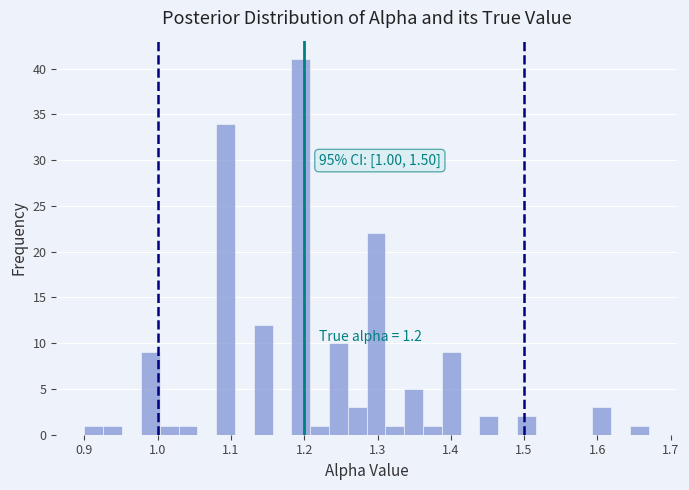

Read against the x-axis, roughly where is the centre of the tallest bar?

1.20